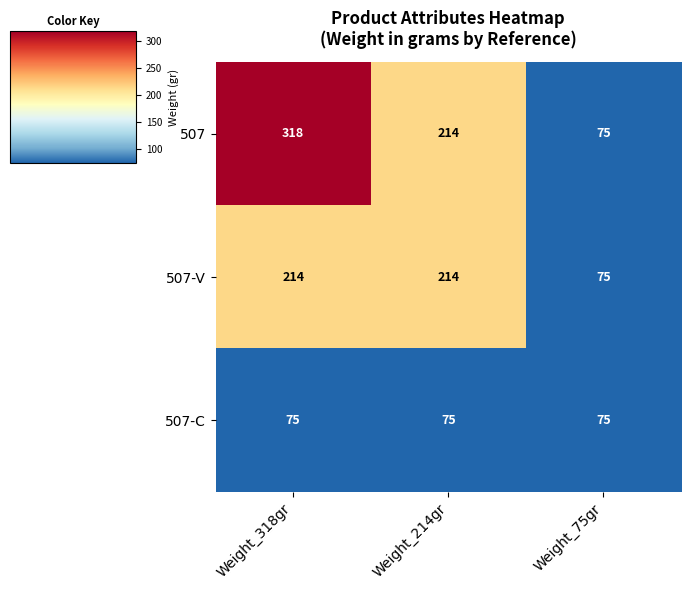

True or false: 507 has a value of 295 at Weight_214gr.

False